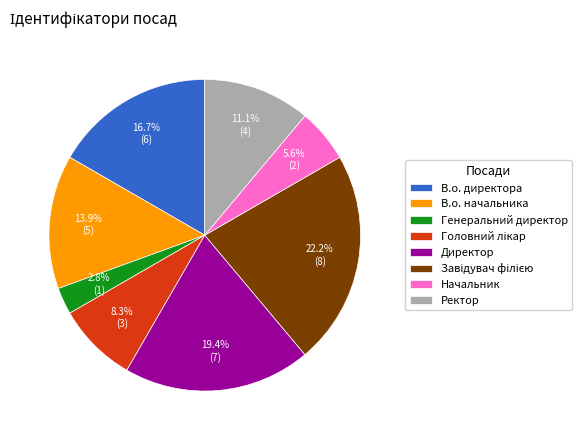

What percentage is the Ректор slice, to the nearest percent?

11%